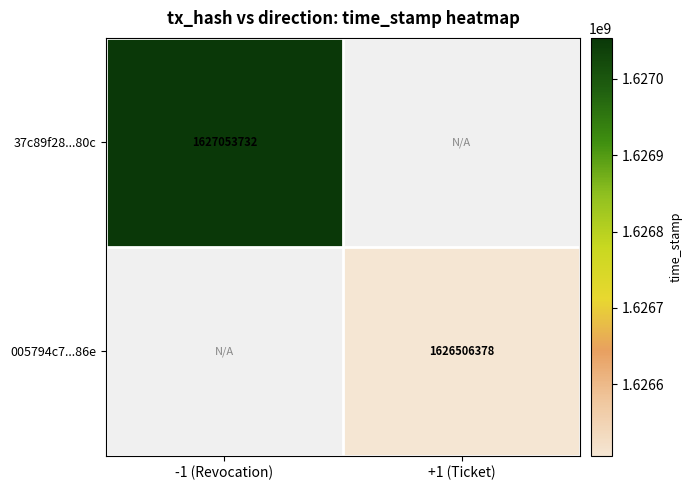

True or false: 005794c7...86e has a value of 2646303178 at +1 (Ticket).

False